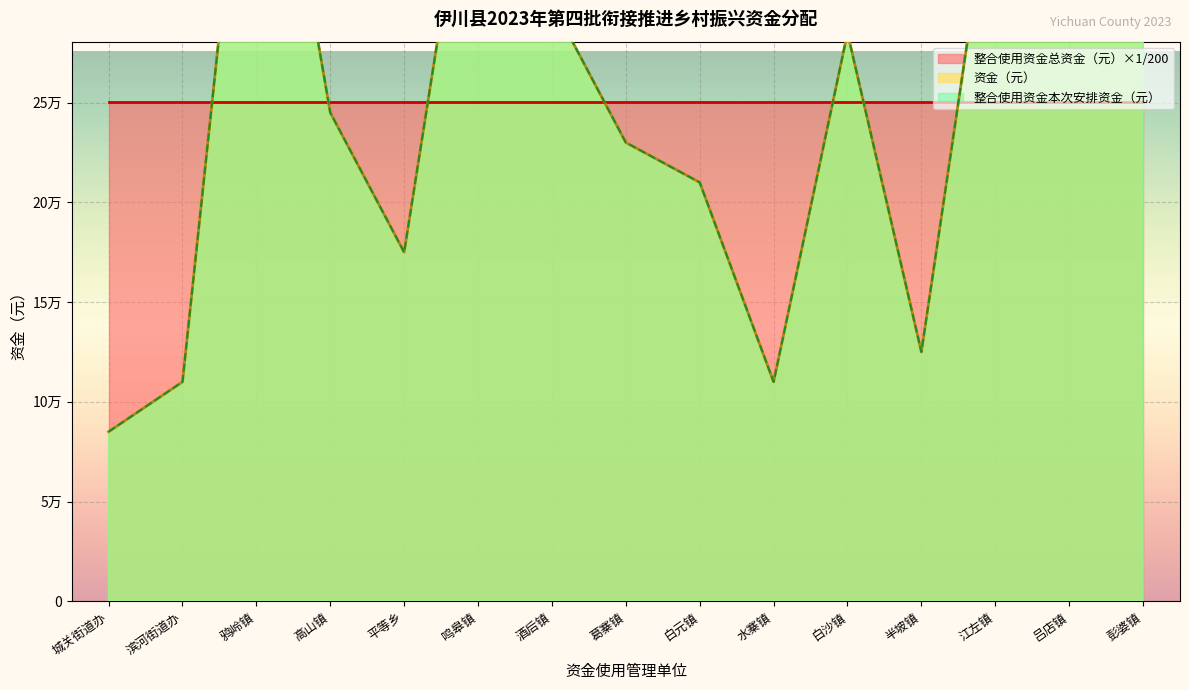

At which category does the chart reach its peak across all series?

鸦岭镇